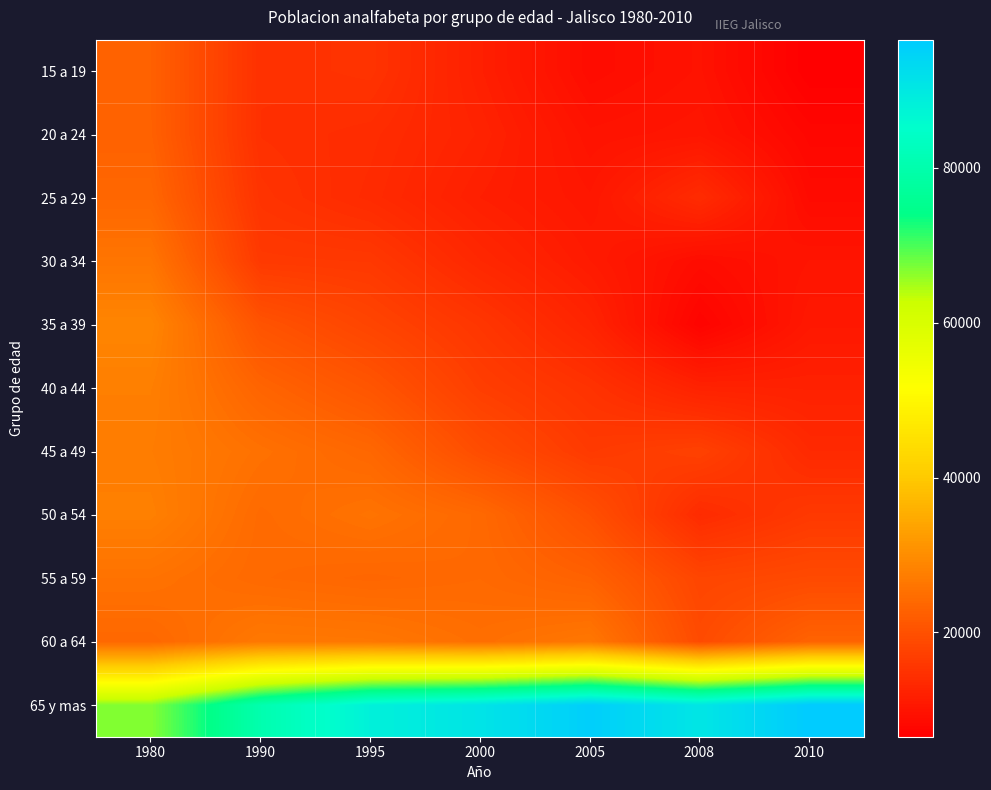

Between 1990 and 2000, which is larger?

1990